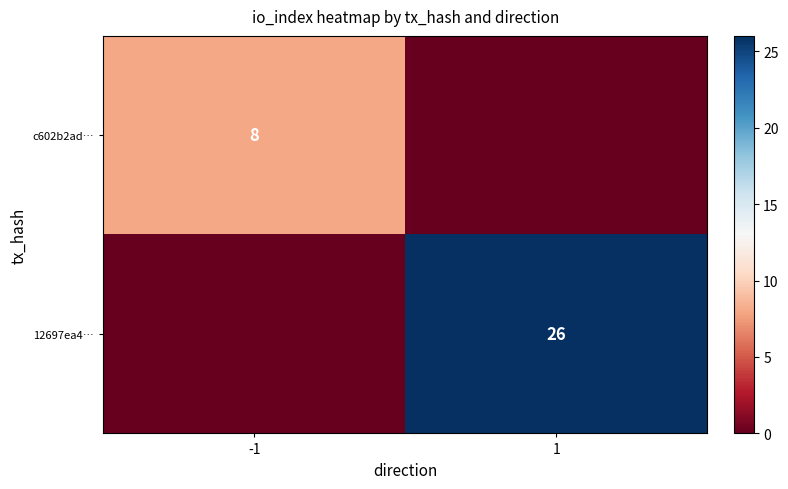

The value of 12697ea4… at 1 is 26. True or false?

True